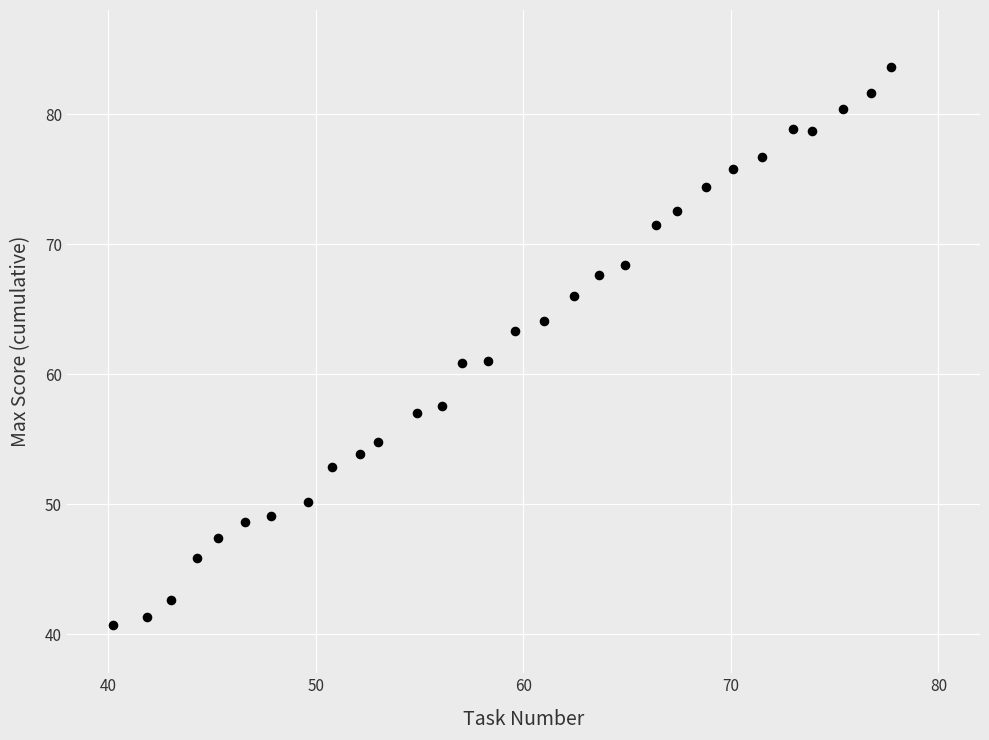

What is the range of Y values (max minus min)?

42.9